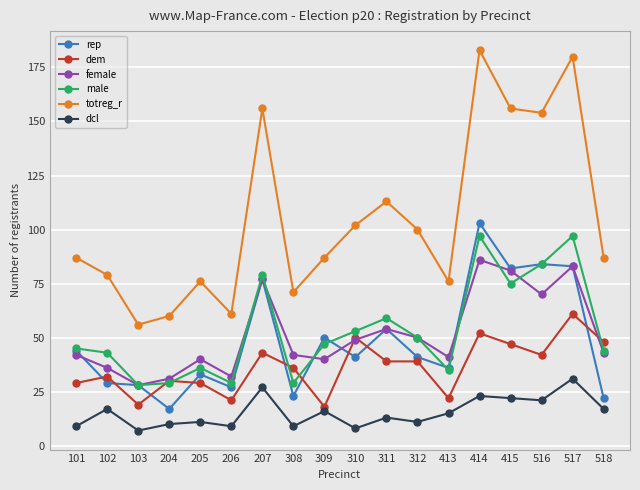

Does the chart display data point markers on the line(s)?

Yes